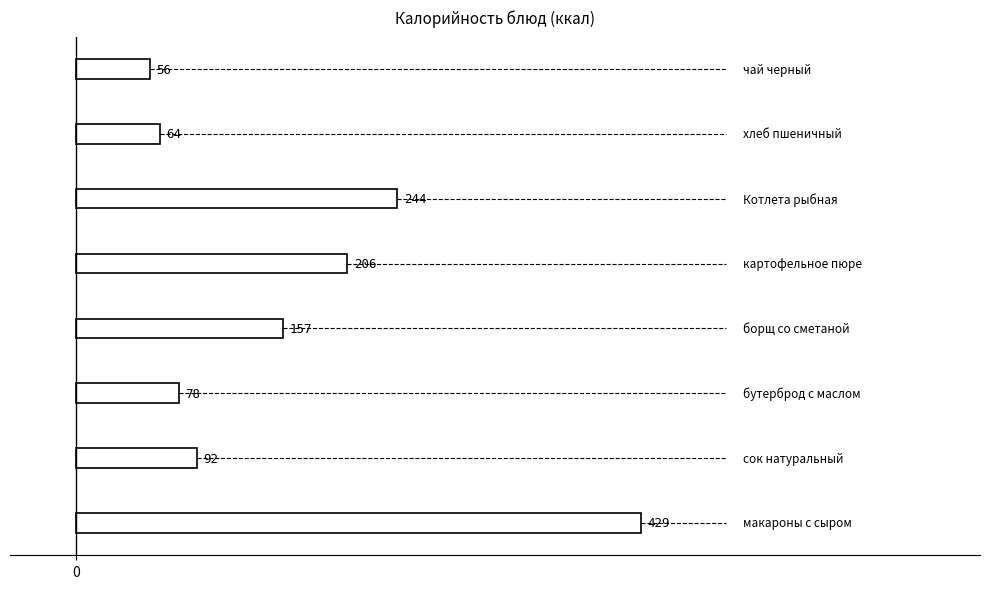

What is the minimum value shown in the chart?

56